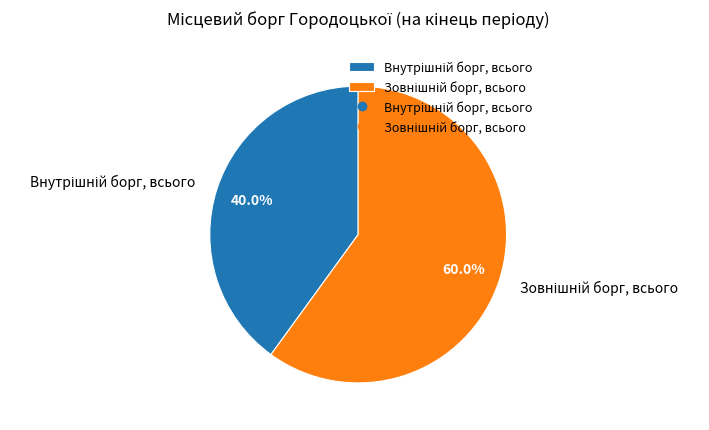

Is there any slice that represents more than half of the pie?

Yes